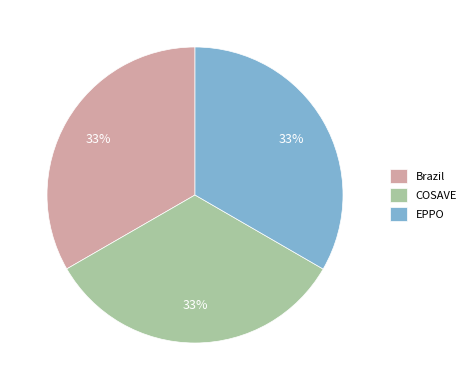

To the nearest percent, what is the average slice percentage?

33%